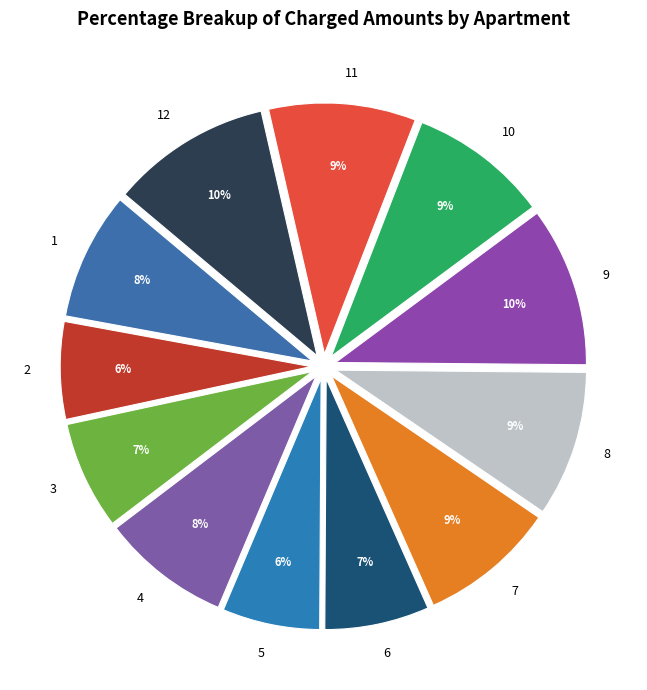

To the nearest percent, what percentage of the pie is 7?

9%